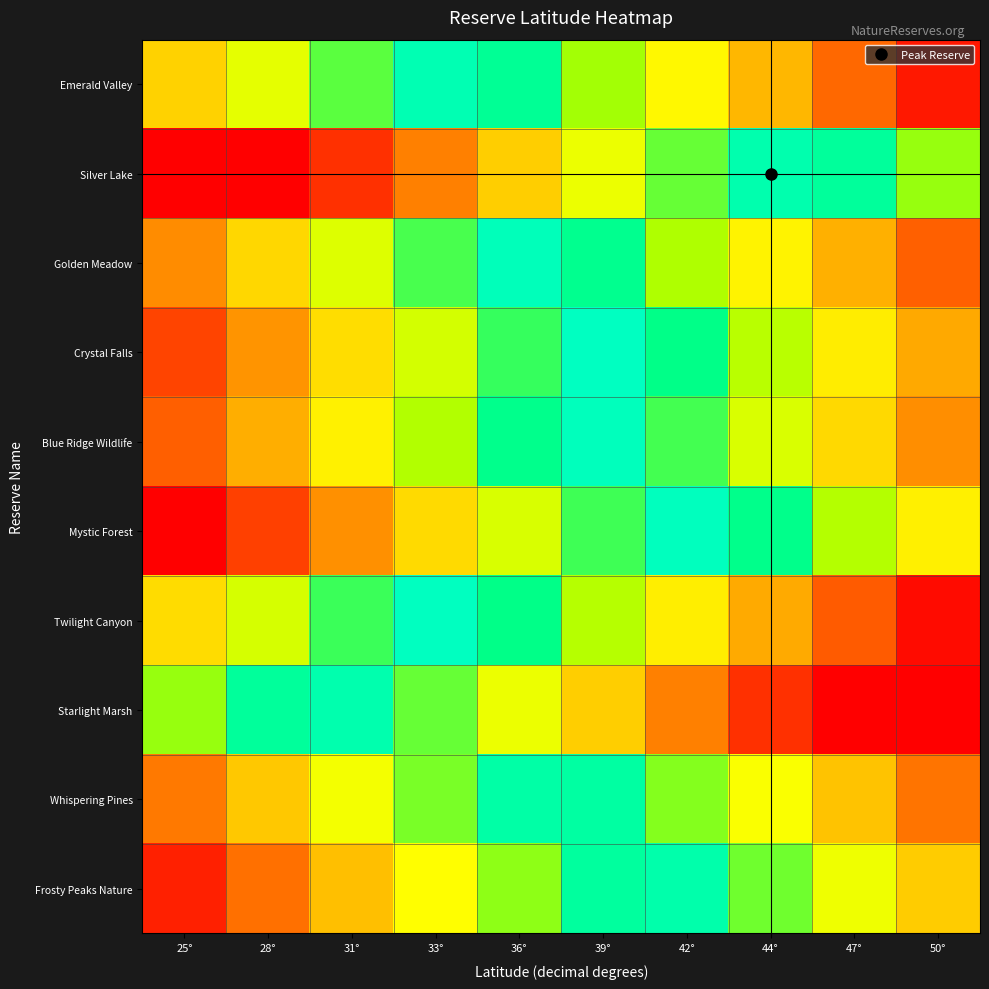

Reading left to right, list all the values displayed in this chart.

Emerald Valley: 25°=44.7	28°=61.4	31°=78.1	33°=94.7	36°=88.6	39°=71.9	42°=55.3	44°=38.6	47°=21.9	50°=5.3
Silver Lake: 25°=0.0	28°=0.0	31°=10.3	33°=27.0	36°=43.6	39°=60.3	42°=77.0	44°=93.6	47°=89.7	50°=73.0
Golden Meadow: 25°=29.5	28°=46.2	31°=62.8	33°=79.5	36°=96.2	39°=87.2	42°=70.5	44°=53.8	47°=37.2	50°=20.5
Crystal Falls: 25°=14.5	28°=31.1	31°=47.8	33°=64.4	36°=81.1	39°=97.8	42°=85.6	44°=68.9	47°=52.2	50°=35.5
Blue Ridge Wildlife: 25°=20.0	28°=36.7	31°=53.3	33°=70.0	36°=86.7	39°=96.7	42°=80.0	44°=63.3	47°=46.7	50°=30.0
Mystic Forest: 25°=0.0	28°=13.7	31°=30.3	33°=47.0	36°=63.7	39°=80.3	42°=97.0	44°=86.3	47°=69.7	50°=53.0
Twilight Canyon: 25°=47.5	28°=64.1	31°=80.8	33°=97.5	36°=85.9	39°=69.2	42°=52.5	44°=35.9	47°=19.2	50°=2.5
Starlight Marsh: 25°=73.0	28°=89.7	31°=93.7	33°=77.0	36°=60.3	39°=43.7	42°=27.0	44°=10.3	47°=0.0	50°=0.0
Whispering Pines: 25°=25.5	28°=42.2	31°=58.8	33°=75.5	36°=92.2	39°=91.2	42°=74.5	44°=57.8	47°=41.2	50°=24.5
Frosty Peaks Nature: 25°=7.0	28°=23.7	31°=40.3	33°=57.0	36°=73.7	39°=90.3	42°=93.0	44°=76.3	47°=59.7	50°=43.0